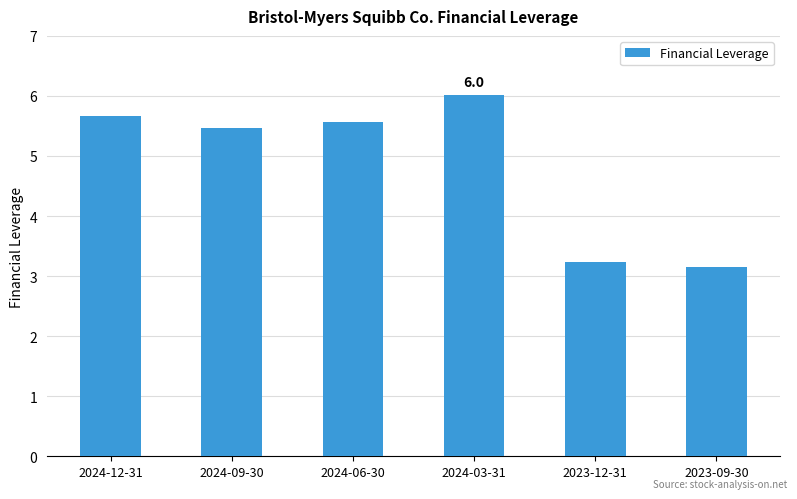

At which label does the data first exceed 5?

2024-12-31